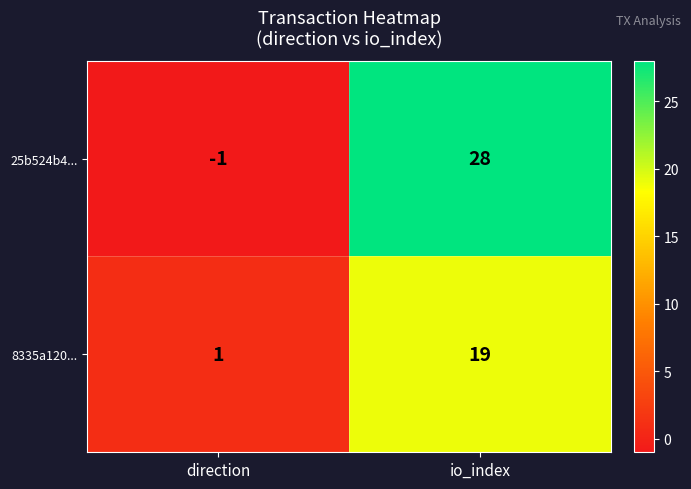

Rank the series by their average value, from lowest to highest.

8335a120..., 25b524b4...